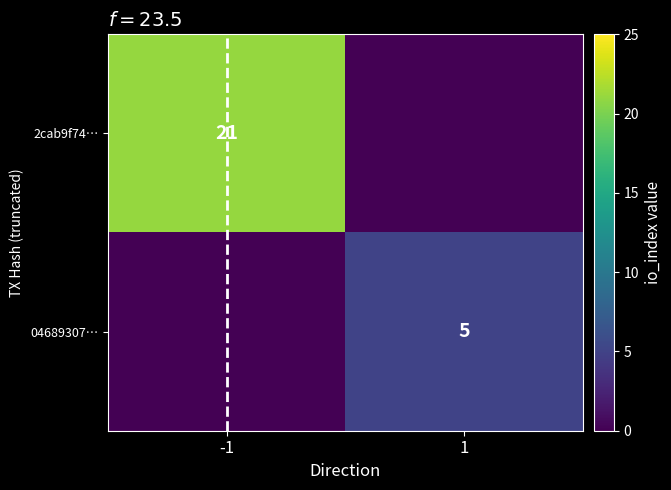

Is the value of 2cab9f74… at -1 greater than the value of 04689307… at 1?

Yes